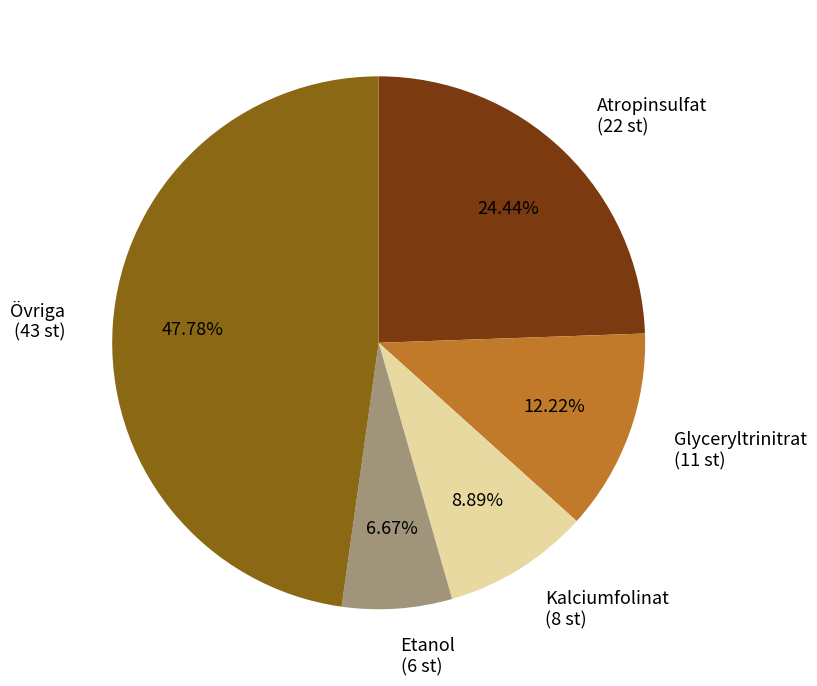

What is the smallest slice in the pie chart?

Etanol (6 st)